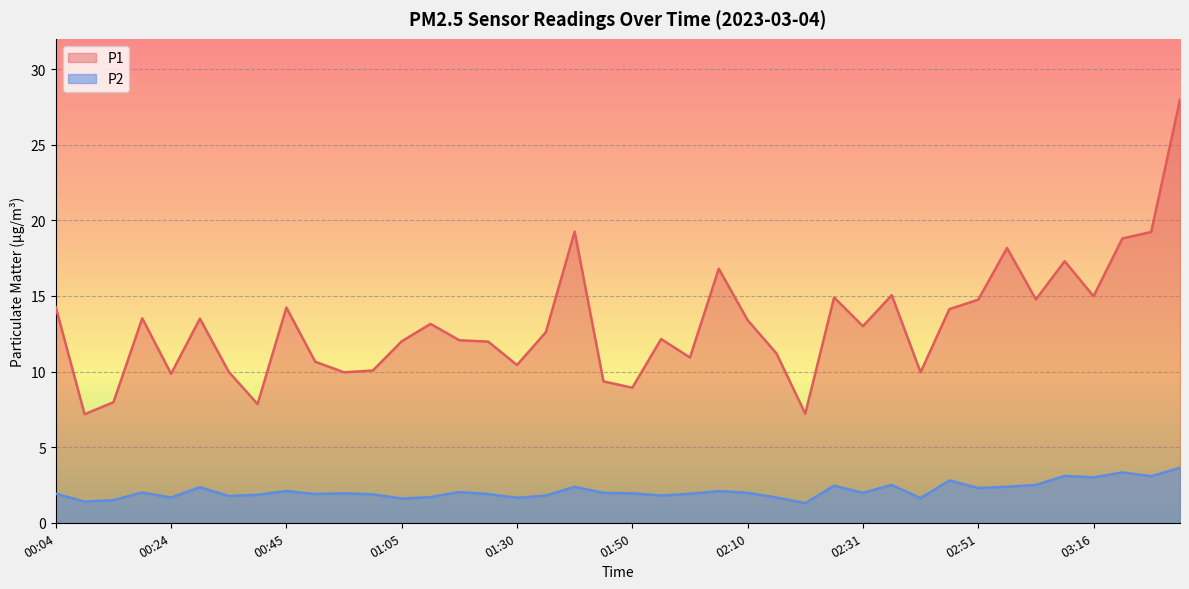

True or false: P1 and P2 intersect in this chart.

False